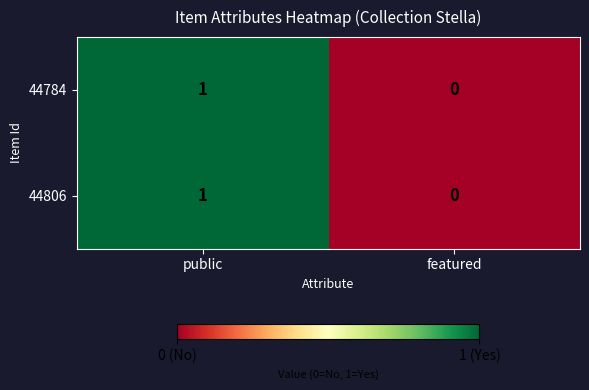

At which label is 44784 closest to 0?

featured